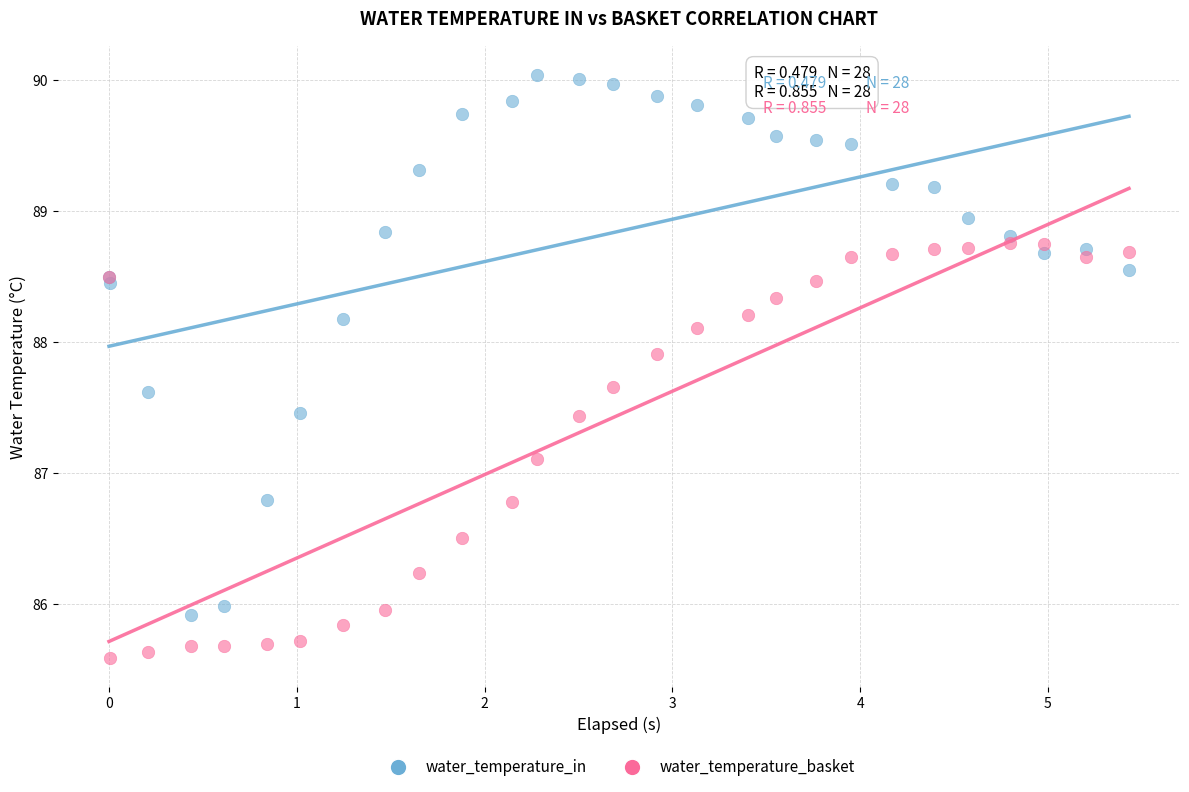

In the water_temperature_in series, what Y value is closest to 87?

86.8